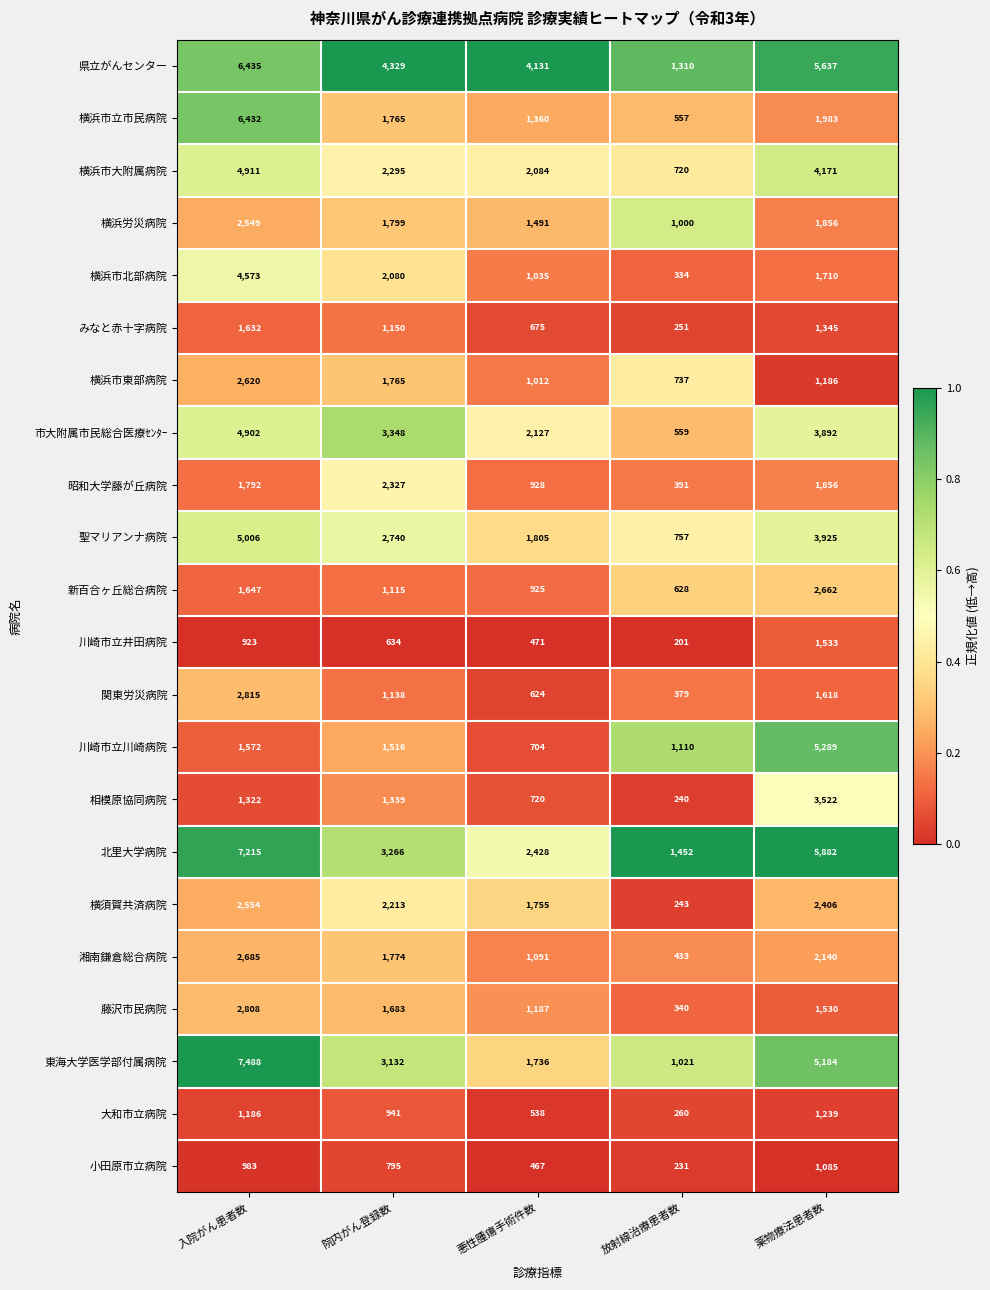

Rank the series at 放射線治療患者数 from lowest to highest value.

川崎市立井田病院, 小田原市立病院, 相模原協同病院, 横須賀共済病院, みなと赤十字病院, 大和市立病院, 横浜市北部病院, 藤沢市民病院, 関東労災病院, 昭和大学藤が丘病院, 湘南鎌倉総合病院, 横浜市立市民病院, 市大附属市民総合医療ｾﾝﾀｰ, 新百合ヶ丘総合病院, 横浜市大附属病院, 横浜市東部病院, 聖マリアンナ病院, 横浜労災病院, 東海大学医学部付属病院, 川崎市立川崎病院, 県立がんセンター, 北里大学病院